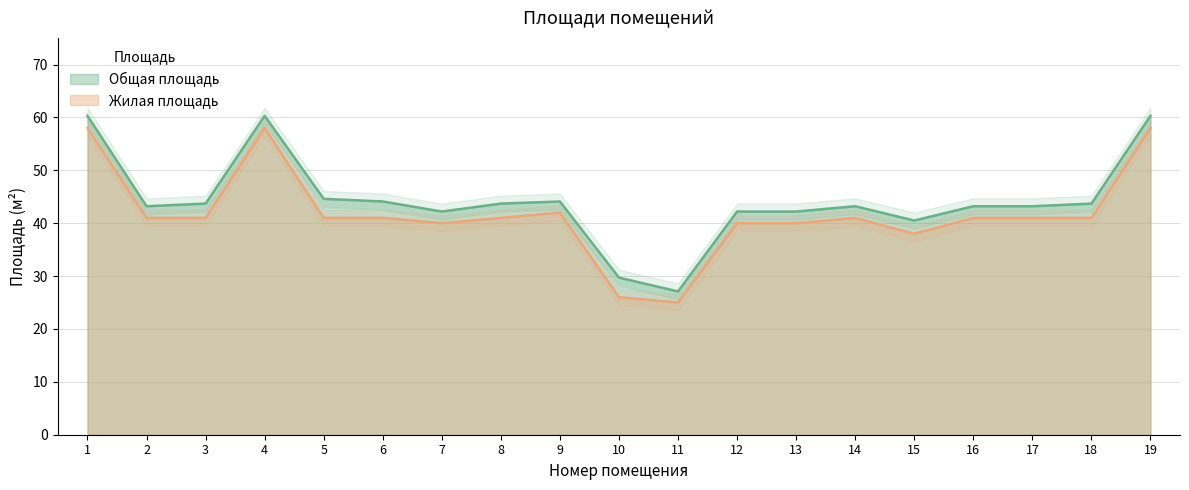

What is the difference between the Общая площадь values at 6 and 3?

0.4